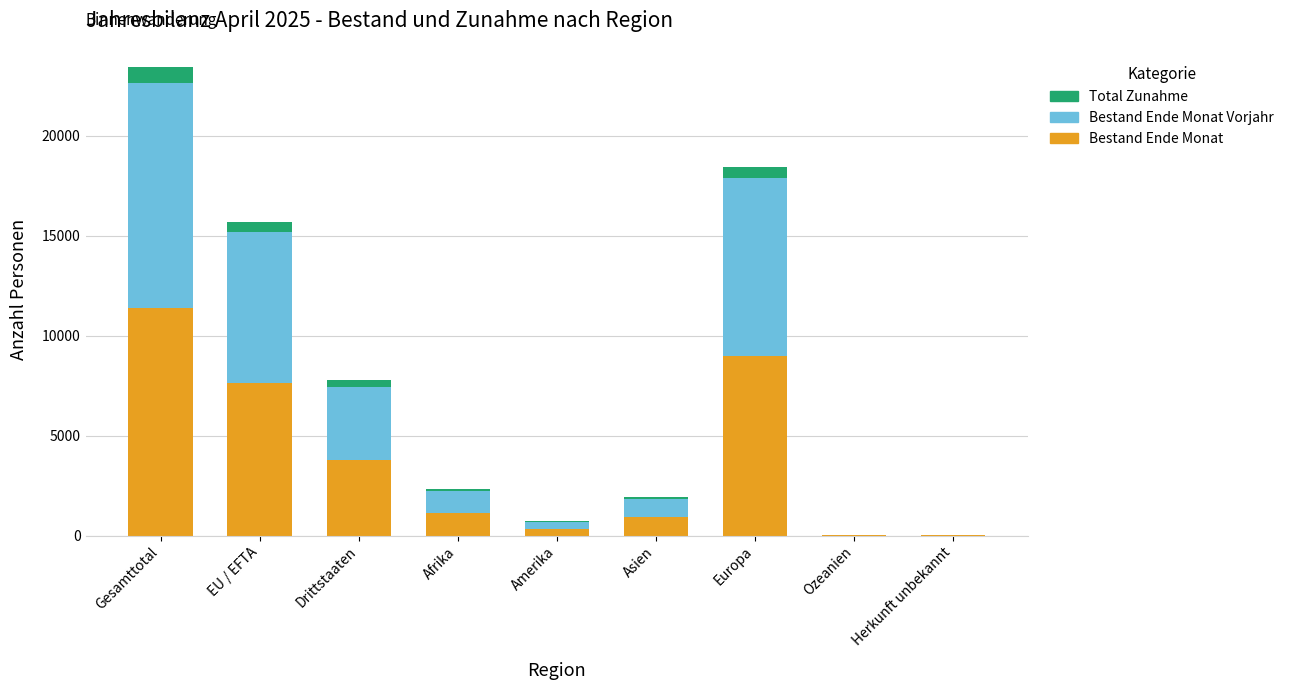

What is the maximum value for Bestand Ende Monat?

11409